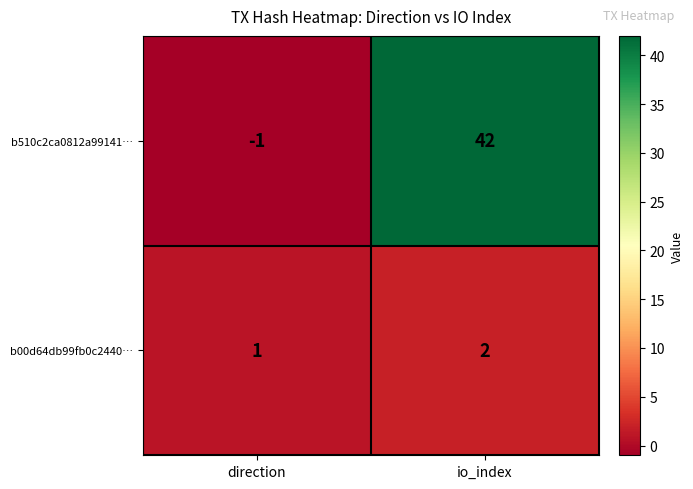

At which category is the sum across all series the highest?

io_index